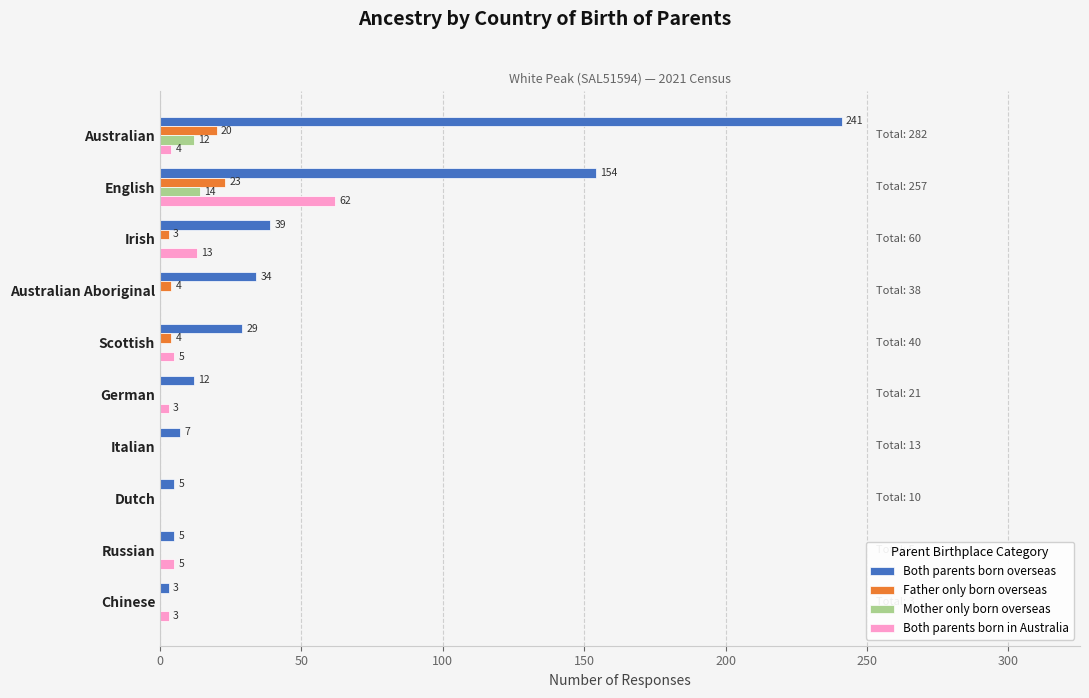

How many data points does each series have?

10